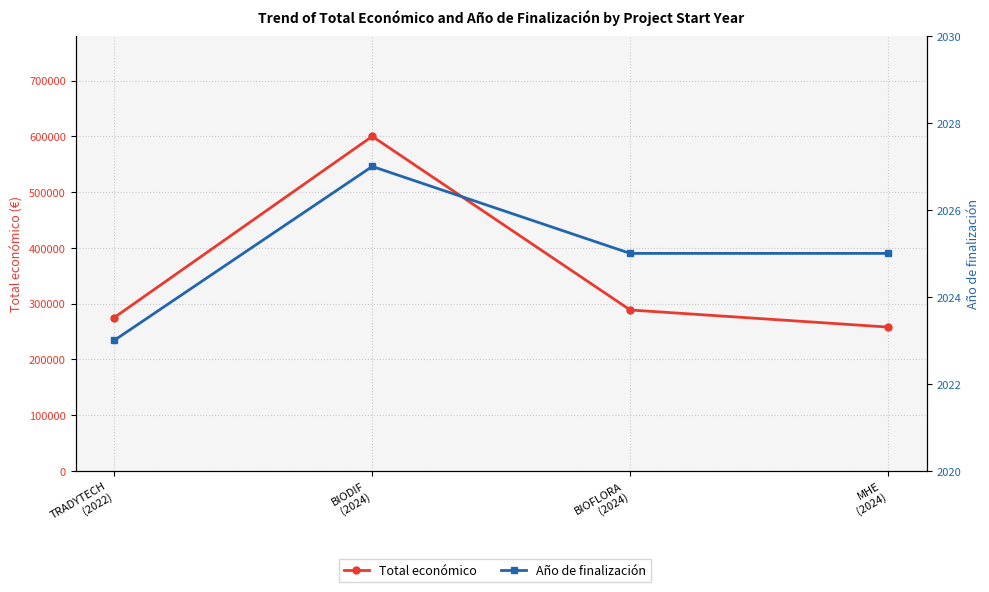

Which series has the widest spread of values?

Total económico